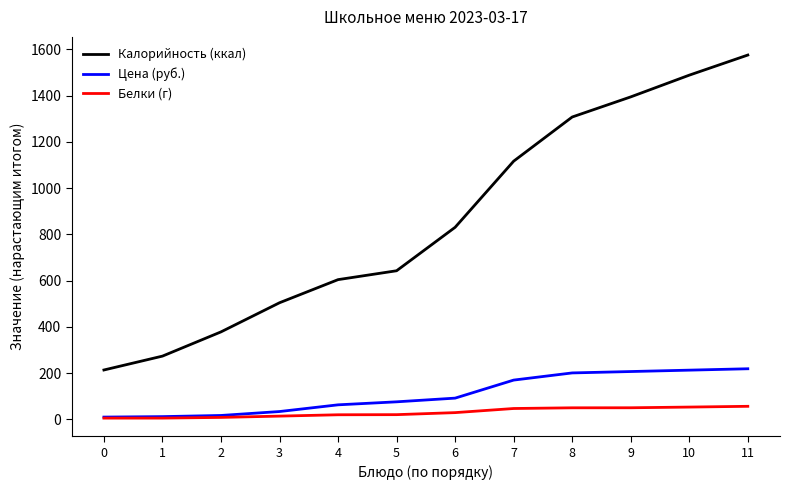

Which series has the largest total across all categories?

Калорийность (ккал)